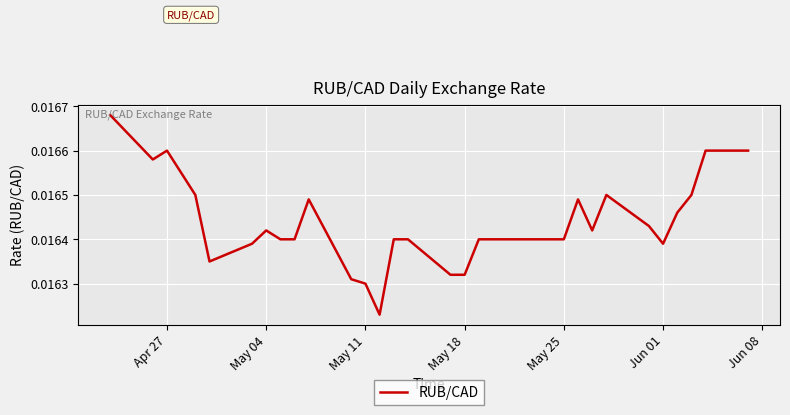

At which category does the data reach its first local peak?

Apr 27